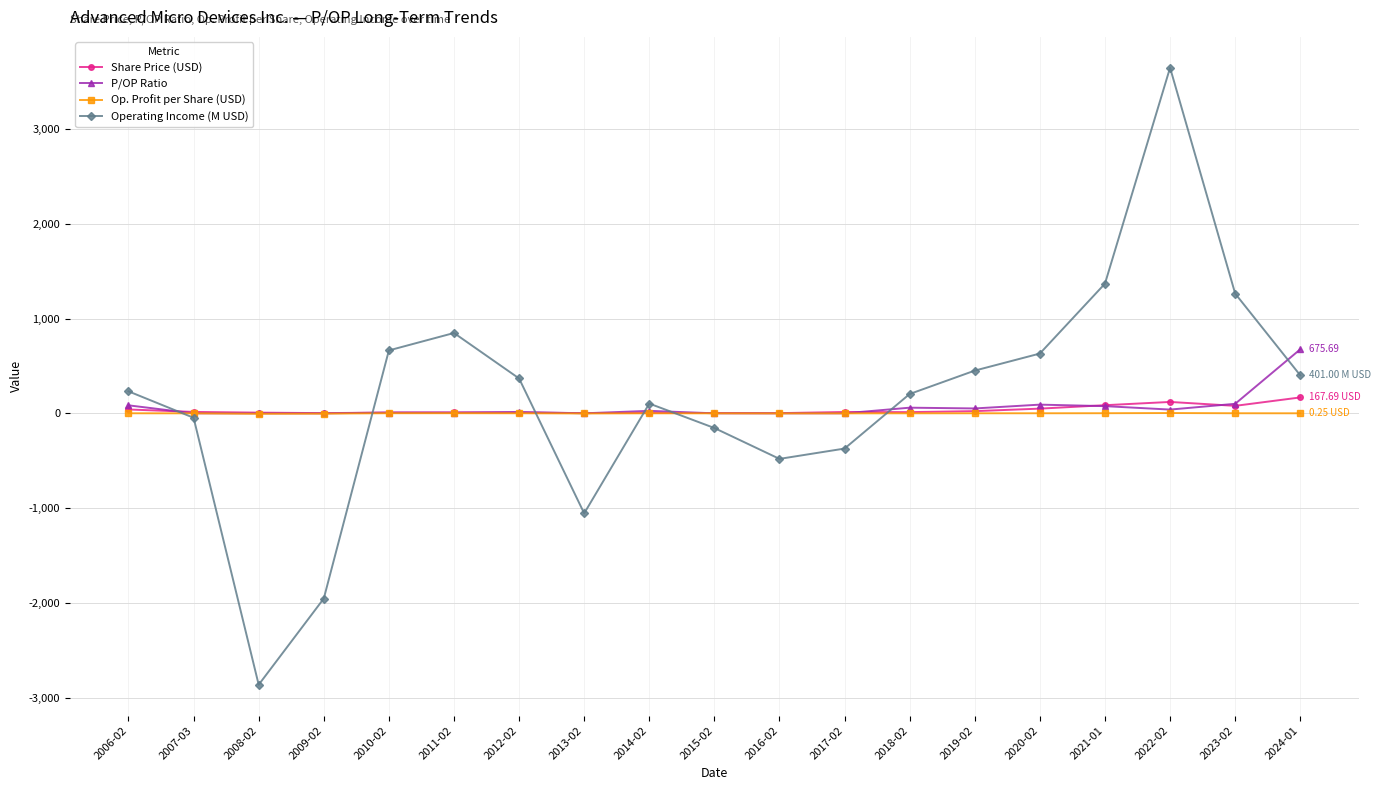

How many data points in P/OP Ratio are less than 14?

9